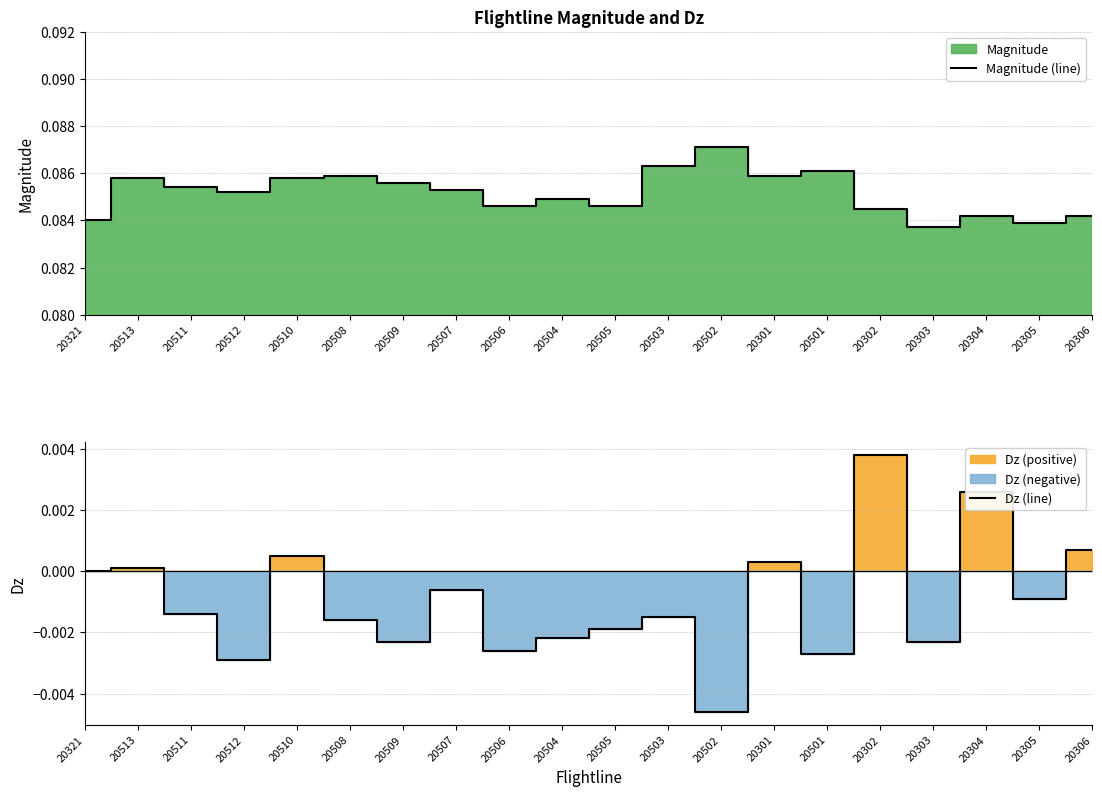

Which series has the largest total across all categories?

Magnitude (line)